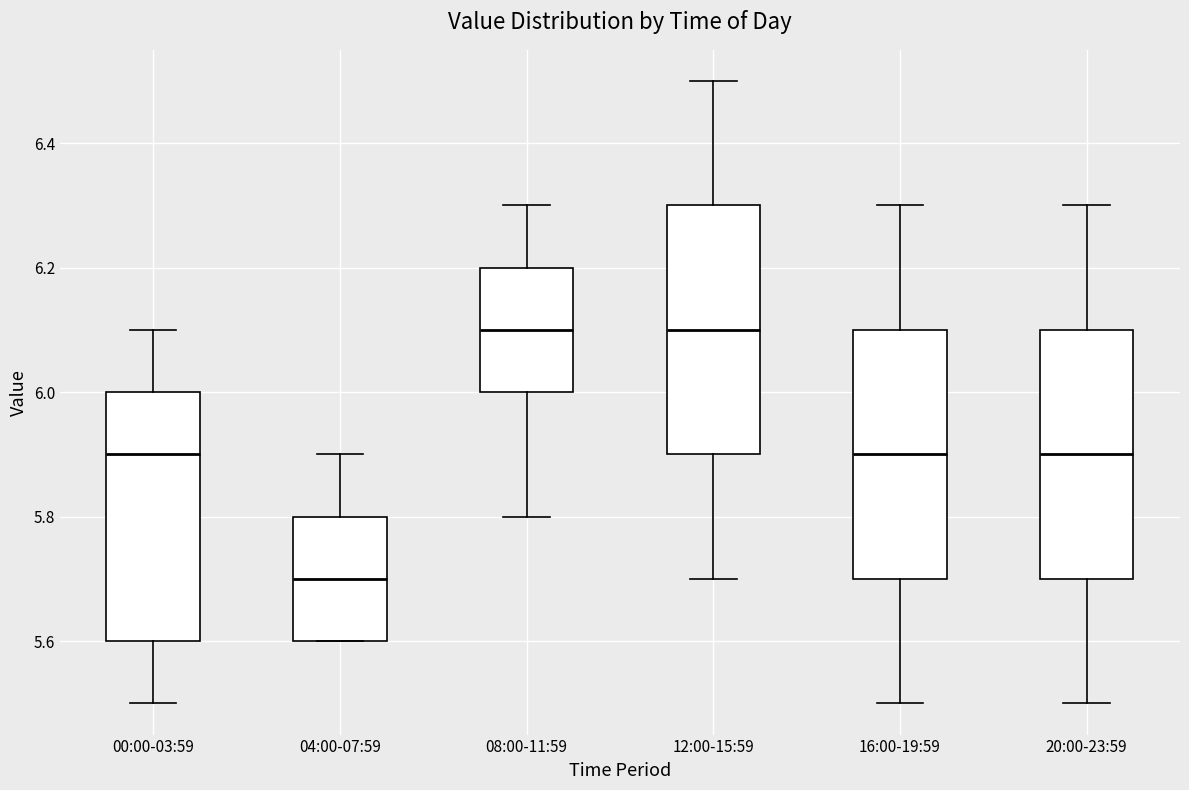

Reading left to right, read every box against the y-axis: the position of its median line, the range the box covers, and the ends of its whiskers. The values are not printed on the chart, so give them approximately, as read against the axis.

00:00-03:59: median 5.9, box 5.6 to 6.0, whiskers 5.5 to 6.1
04:00-07:59: median 5.7, box 5.6 to 5.8, whiskers 5.6 to 5.9
08:00-11:59: median 6.1, box 6.0 to 6.2, whiskers 5.8 to 6.3
12:00-15:59: median 6.1, box 5.9 to 6.3, whiskers 5.7 to 6.5
16:00-19:59: median 5.9, box 5.7 to 6.1, whiskers 5.5 to 6.3
20:00-23:59: median 5.9, box 5.7 to 6.1, whiskers 5.5 to 6.3